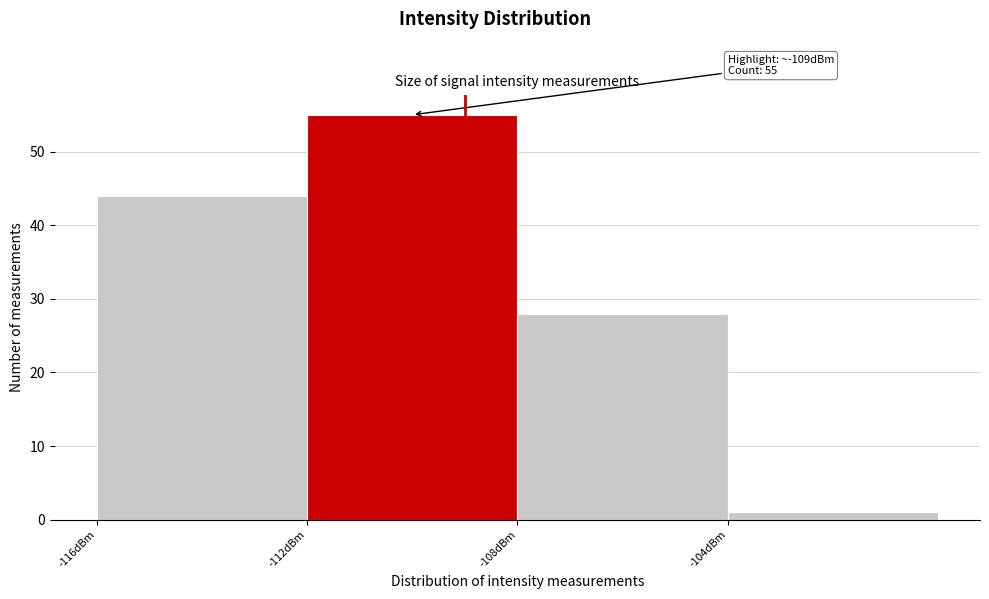

Over which range of the x-axis is the bar tallest?

-112 to -108